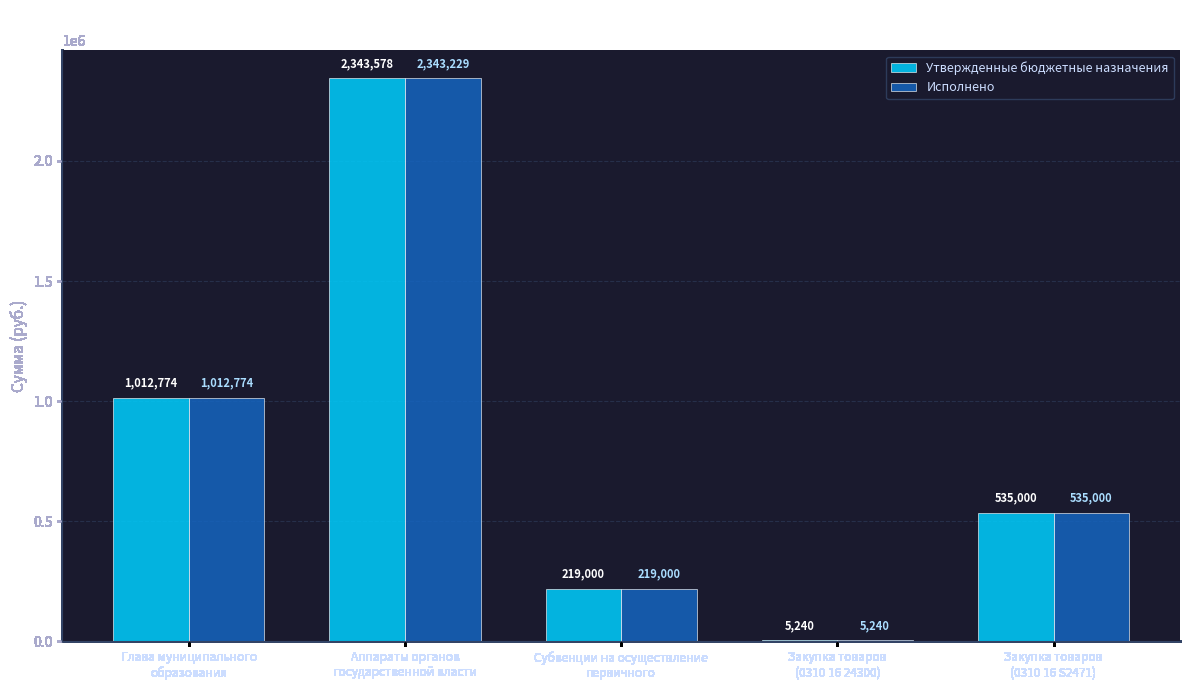

Are the bars grouped side by side (vs. stacked)?

Yes